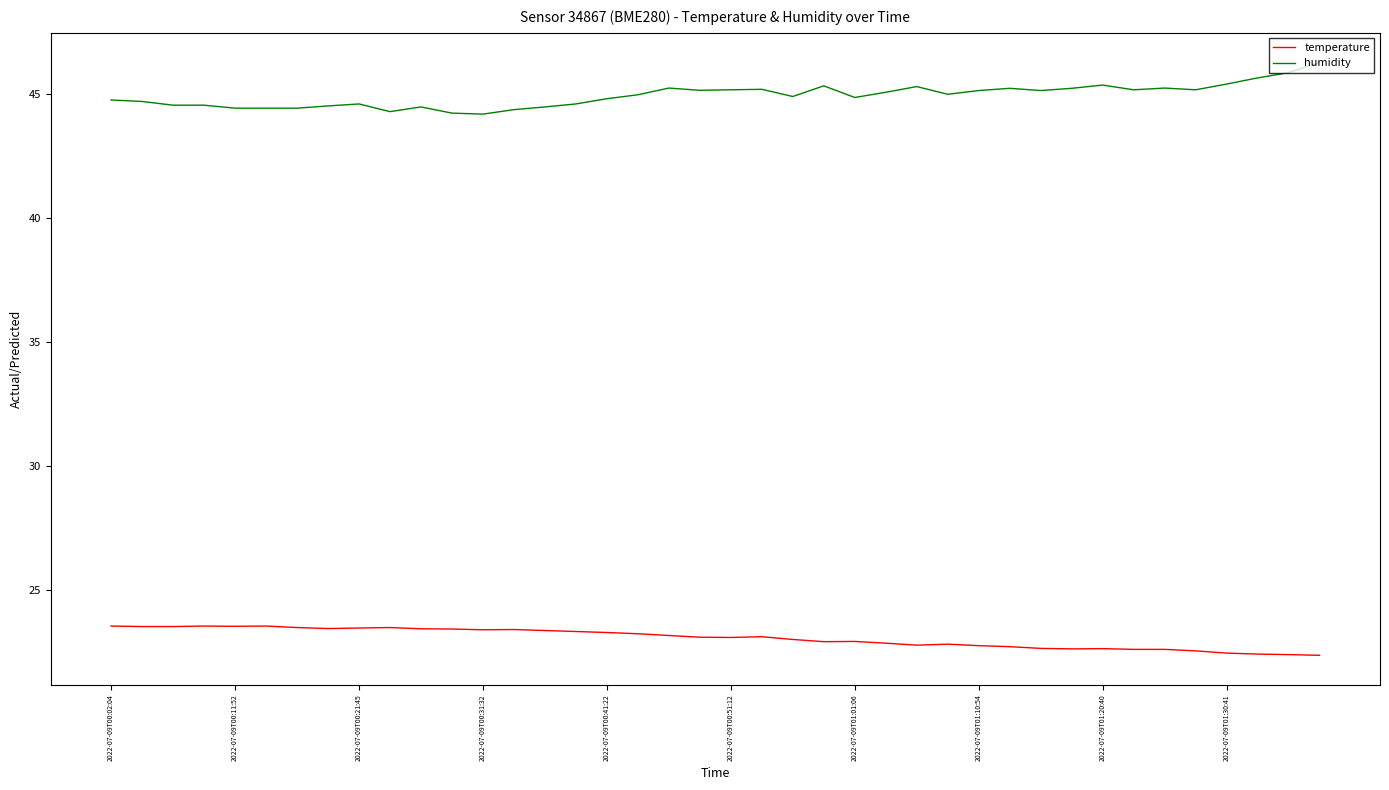

How many categories are shown in the chart?

40